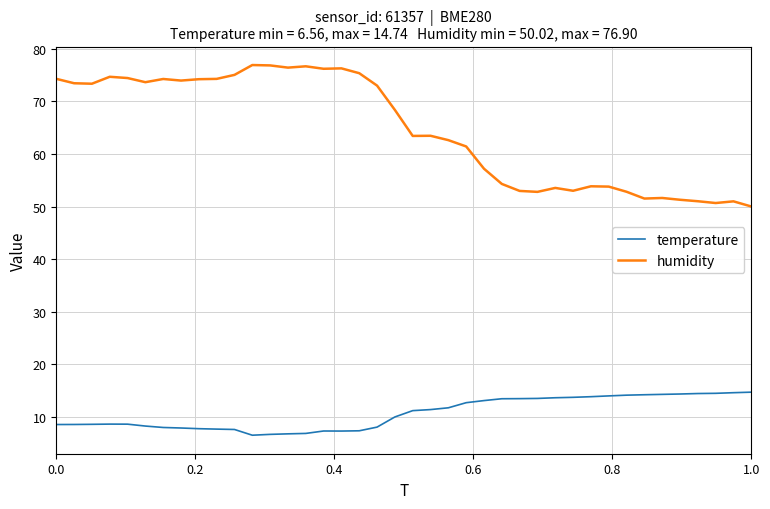

True or false: temperature and humidity intersect in this chart.

False